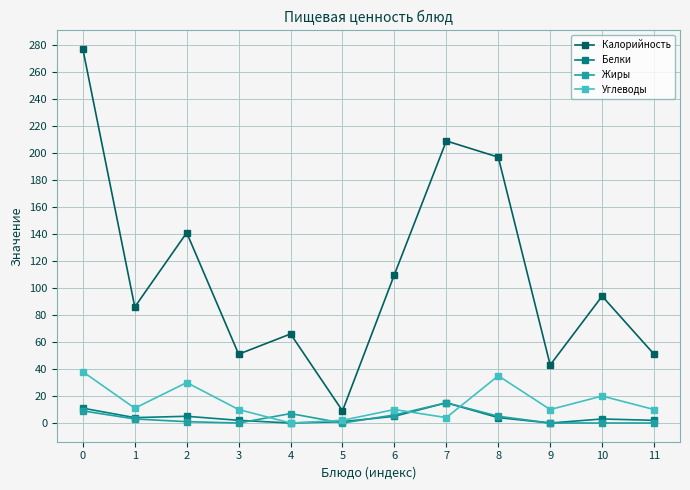

Which series has the largest total across all categories?

Калорийность